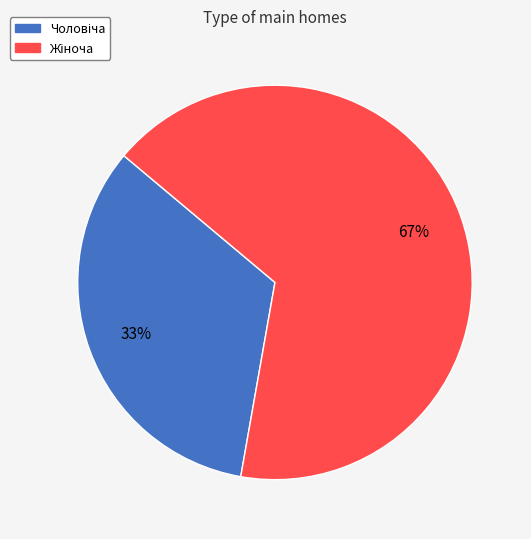

Does any single category account for the majority?

Yes